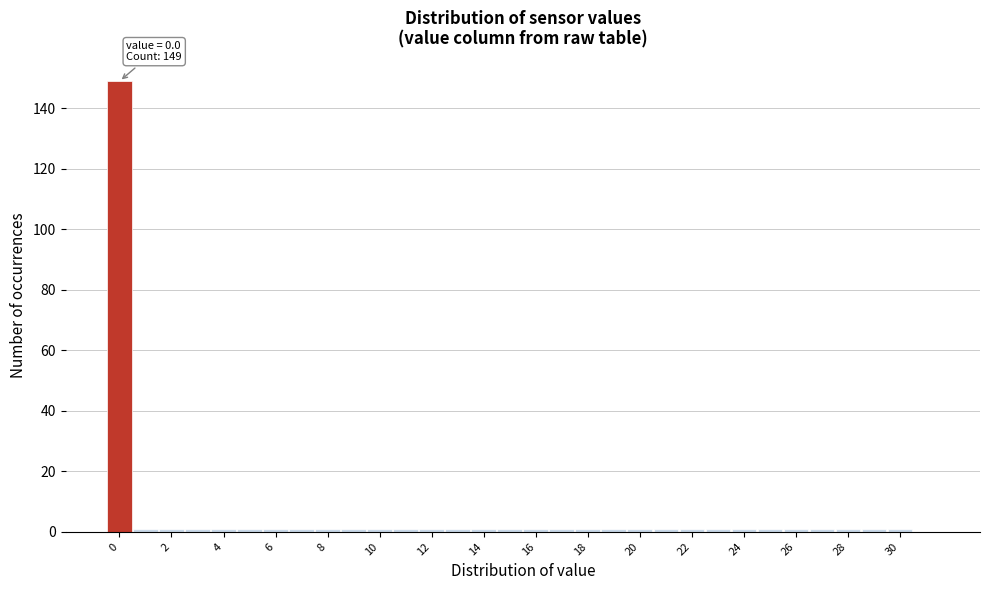

Which range on the x-axis has the tallest bar?

-0.5 to 0.5